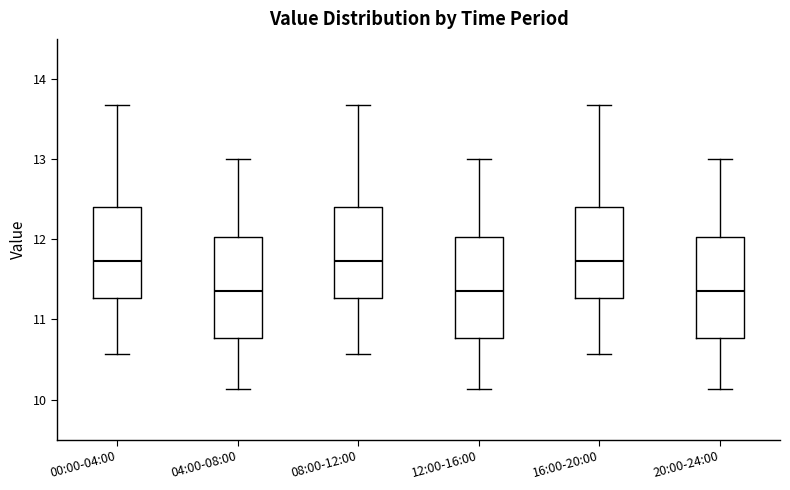

Reading left to right, transcribe this box plot: for each box, give where its median line is, the range the box spans, and where its two whiskers end, as read against the y-axis. The values are not printed on the chart, so give them approximately, as read against the axis.

00:00-04:00: median 11.7, box 11.3 to 12.4, whiskers 10.6 to 13.7
04:00-08:00: median 11.4, box 10.8 to 12.0, whiskers 10.1 to 13.0
08:00-12:00: median 11.7, box 11.3 to 12.4, whiskers 10.6 to 13.7
12:00-16:00: median 11.4, box 10.8 to 12.0, whiskers 10.1 to 13.0
16:00-20:00: median 11.7, box 11.3 to 12.4, whiskers 10.6 to 13.7
20:00-24:00: median 11.4, box 10.8 to 12.0, whiskers 10.1 to 13.0